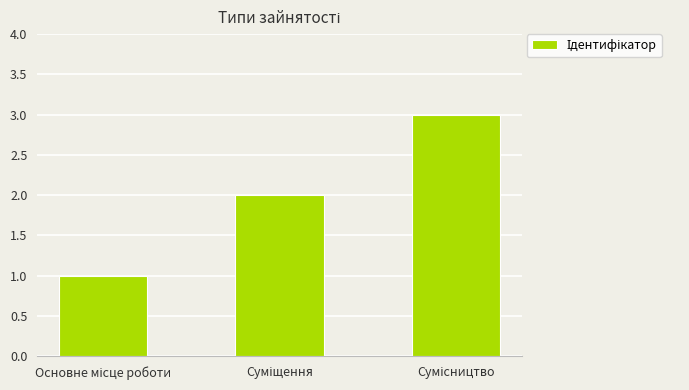

What is the difference between the maximum and second lowest values?

1